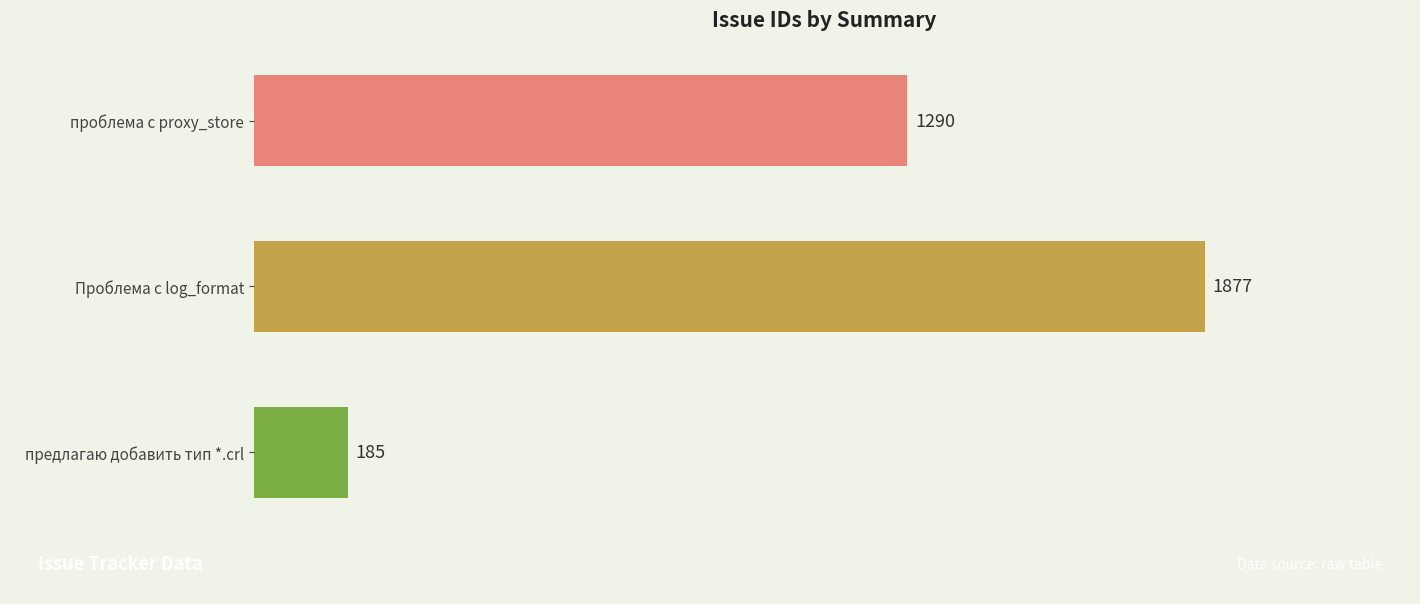

Where is the data nearest to the value 1031?

проблема с proxy_store